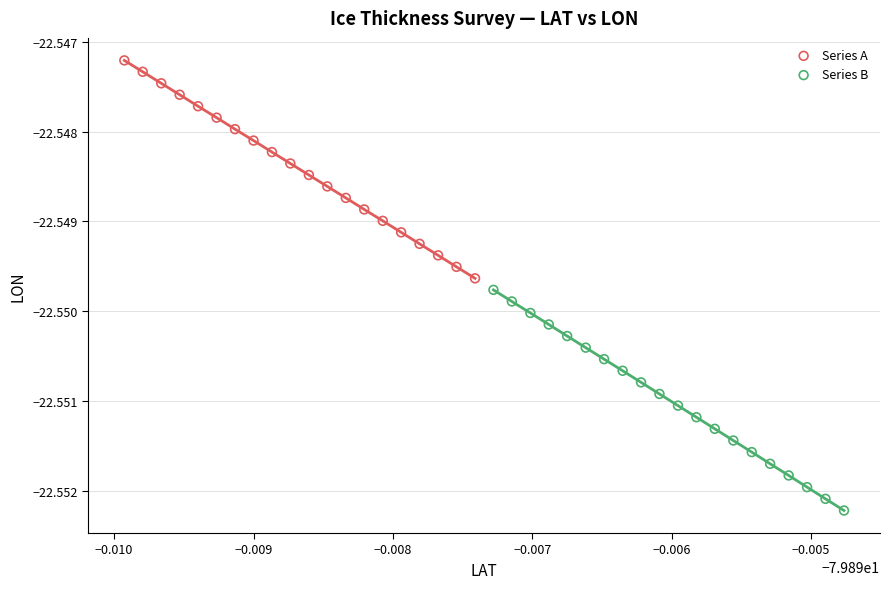

Which series has the largest Y range (max minus min)?

Series B